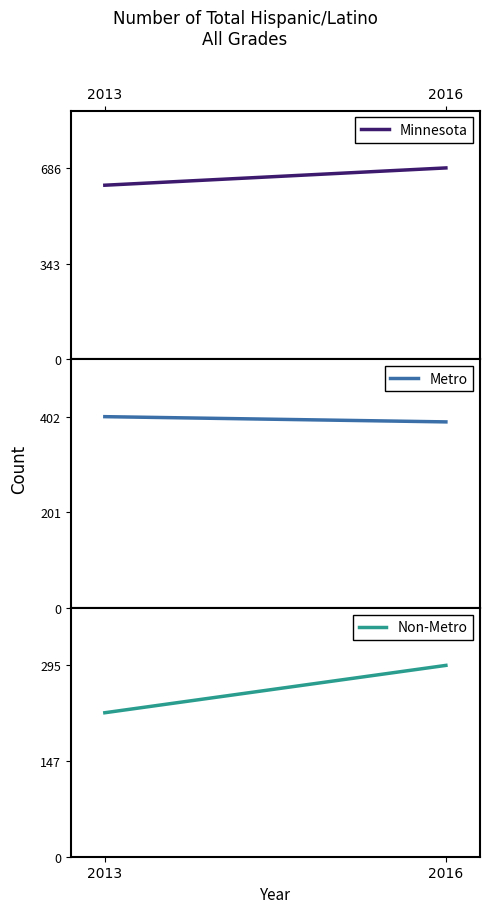

What is the total value across all series at 2013?

1248